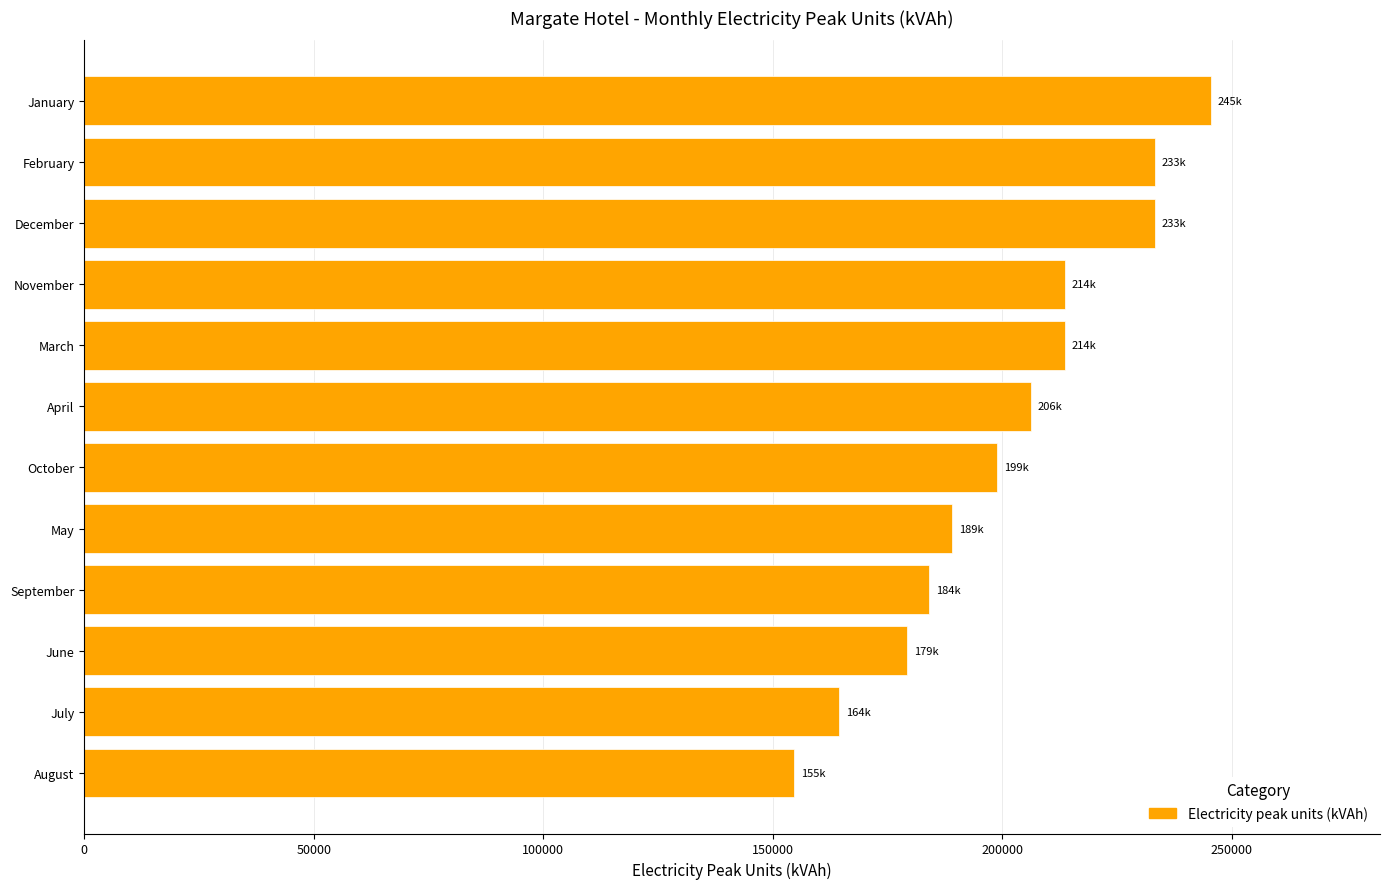

How many categories are shown in the chart?

12